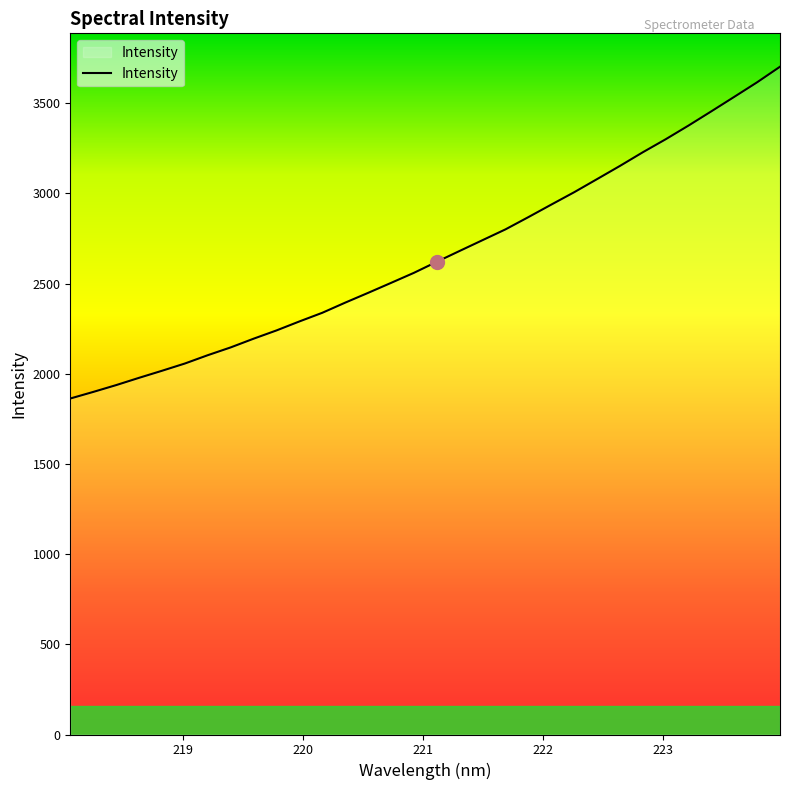

What is the difference between the second highest and second lowest values?

1716.7